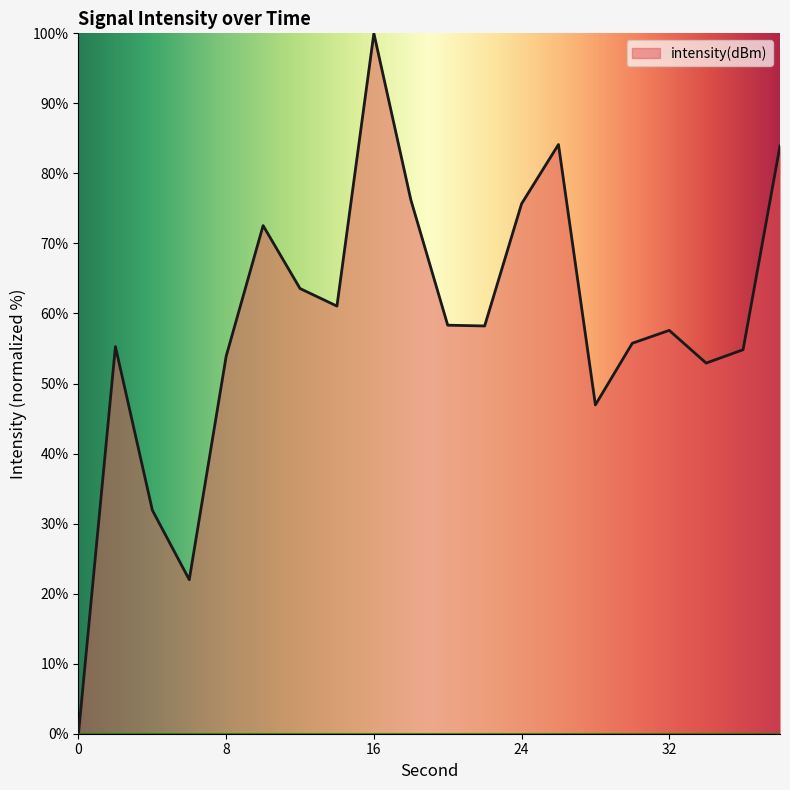

What is the maximum value shown in the chart?

100.0